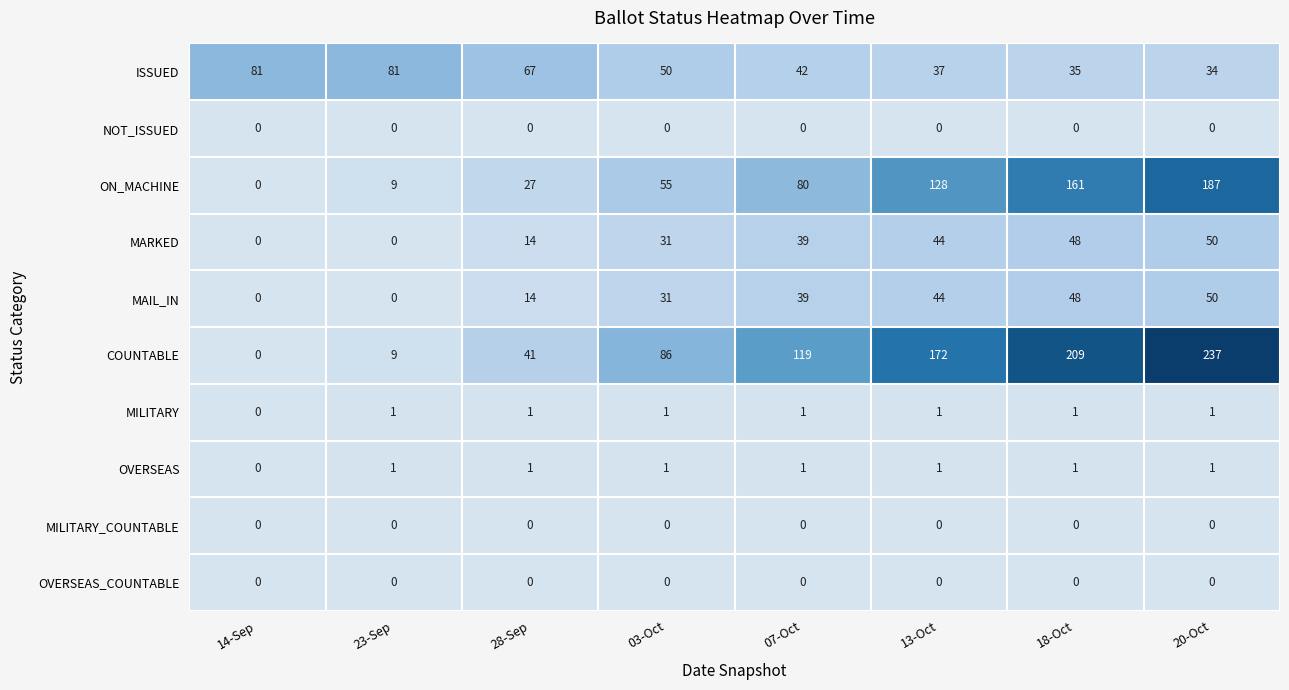

What is the greatest value displayed?

237